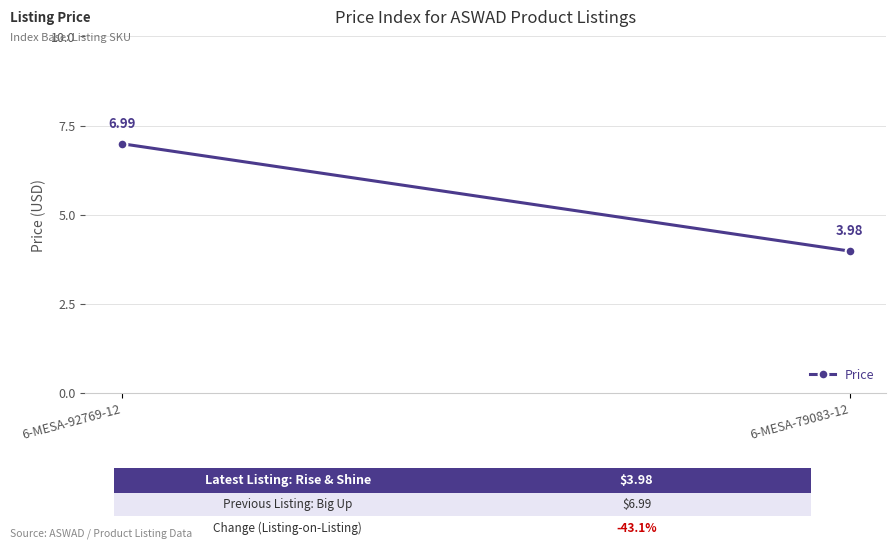

At which category does the chart reach its minimum across all series?

6-MESA-79083-12